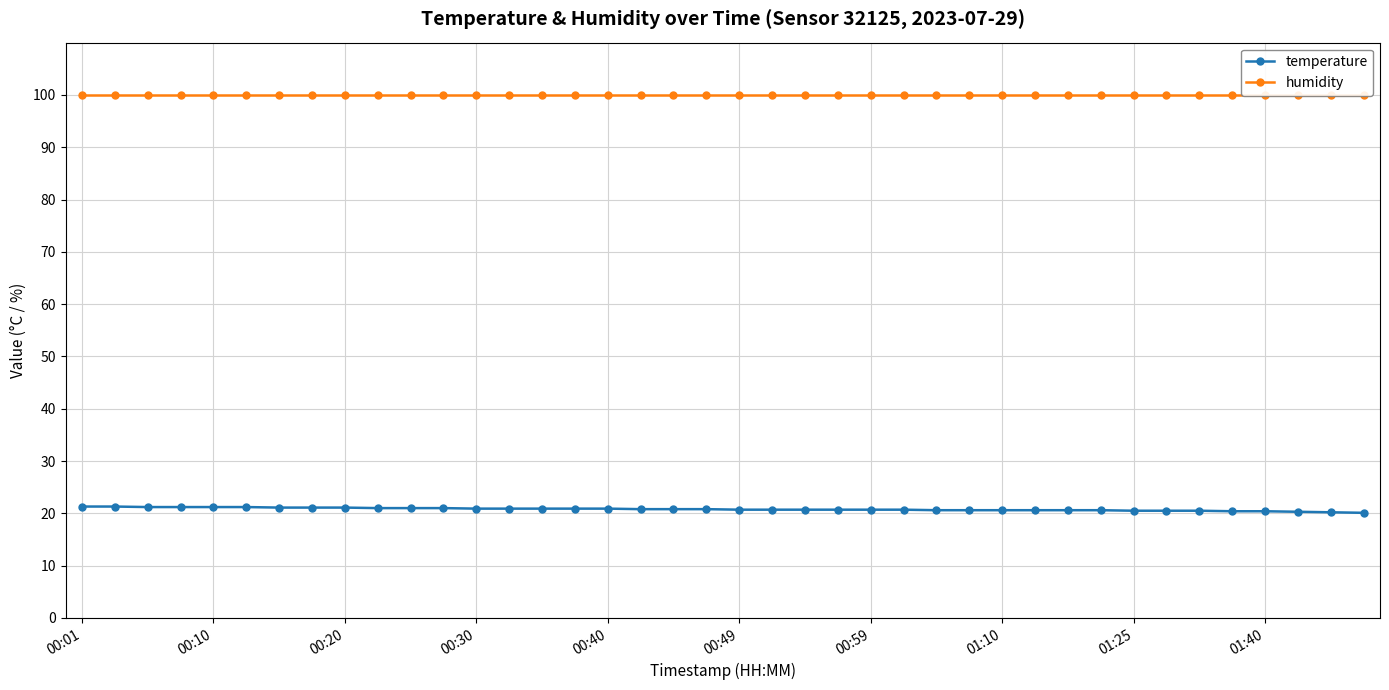

True or false: temperature and humidity intersect in this chart.

False